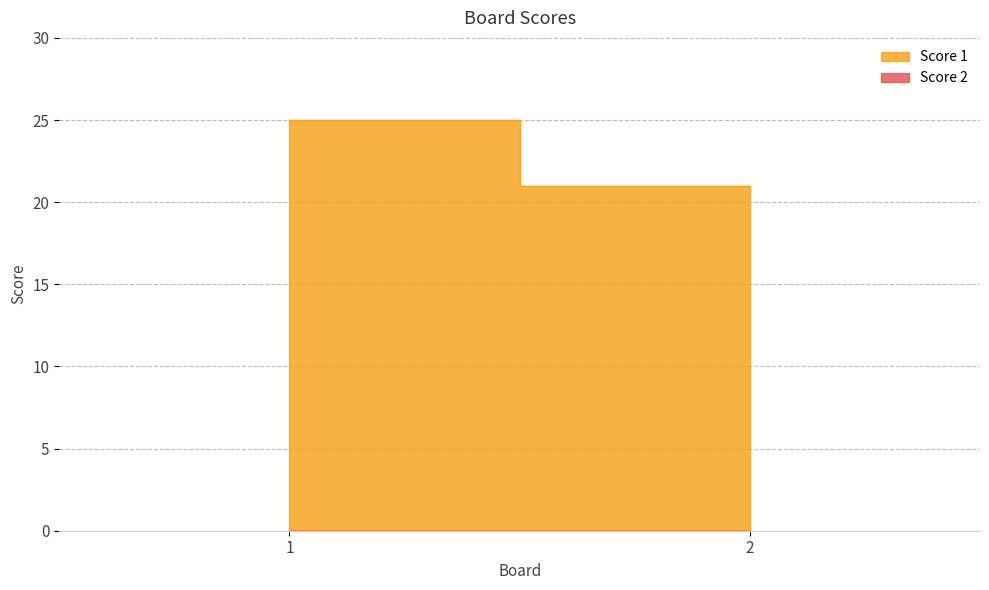

How many data points does each series have?

2